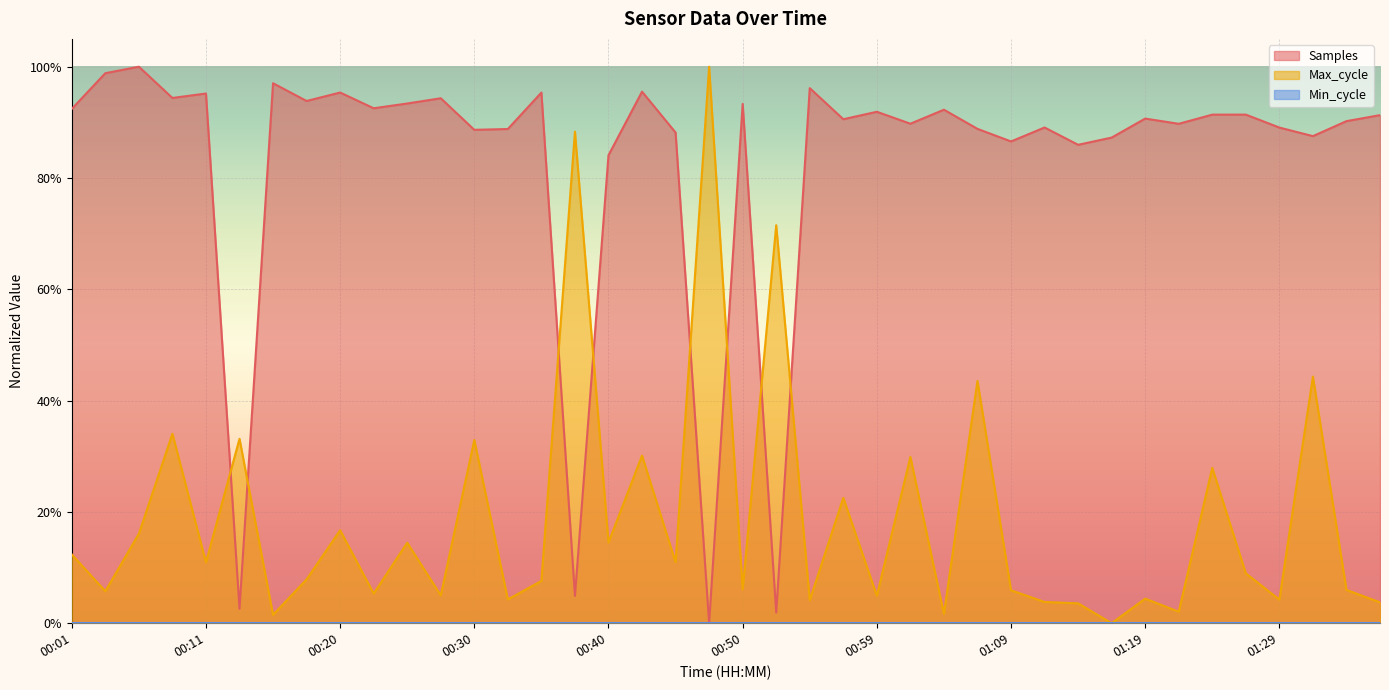

Where is Samples nearest to the value 0?

00:47